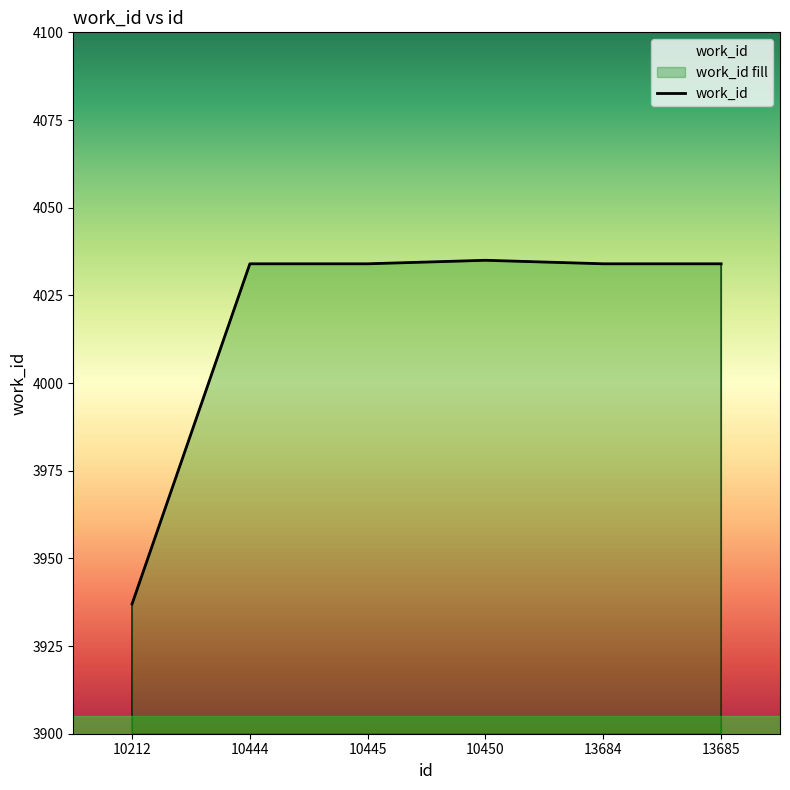

Count the number of categories in the chart.

6